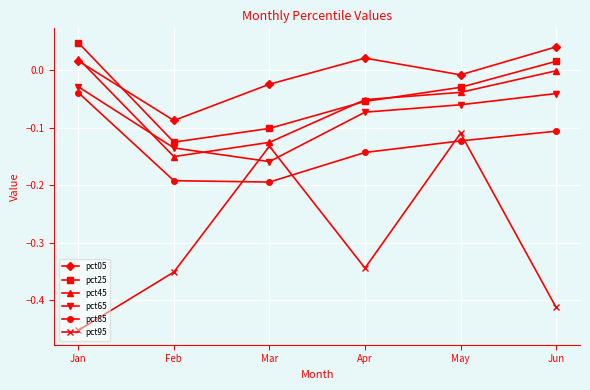

What are all the series names shown in the legend?

pct05, pct25, pct45, pct65, pct85, pct95